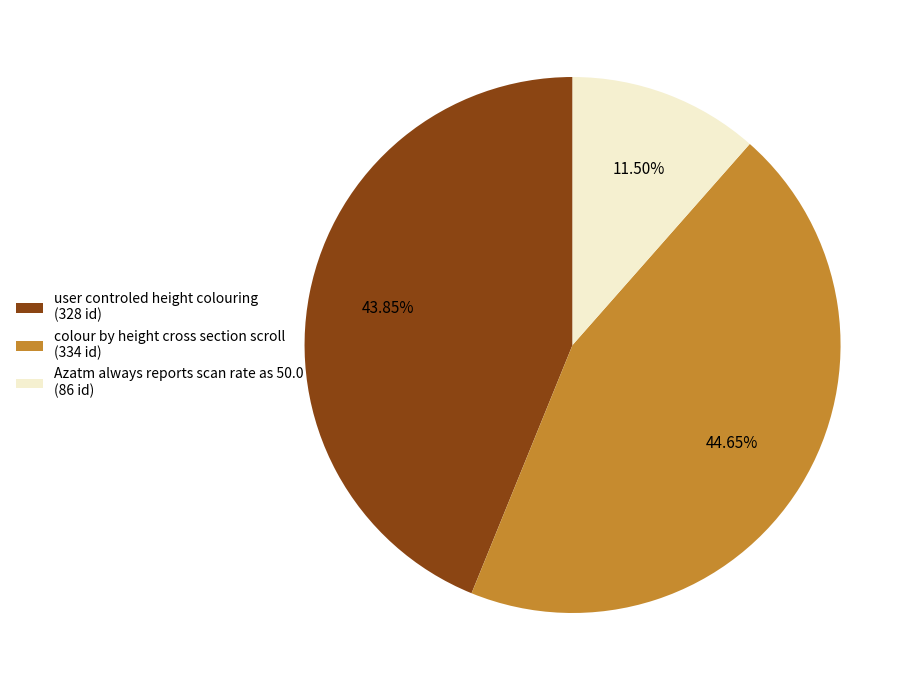

Rank the categories by value from highest to lowest.

colour by height cross section scroll, user controled height colouring, Azatm always reports scan rate as 50.0